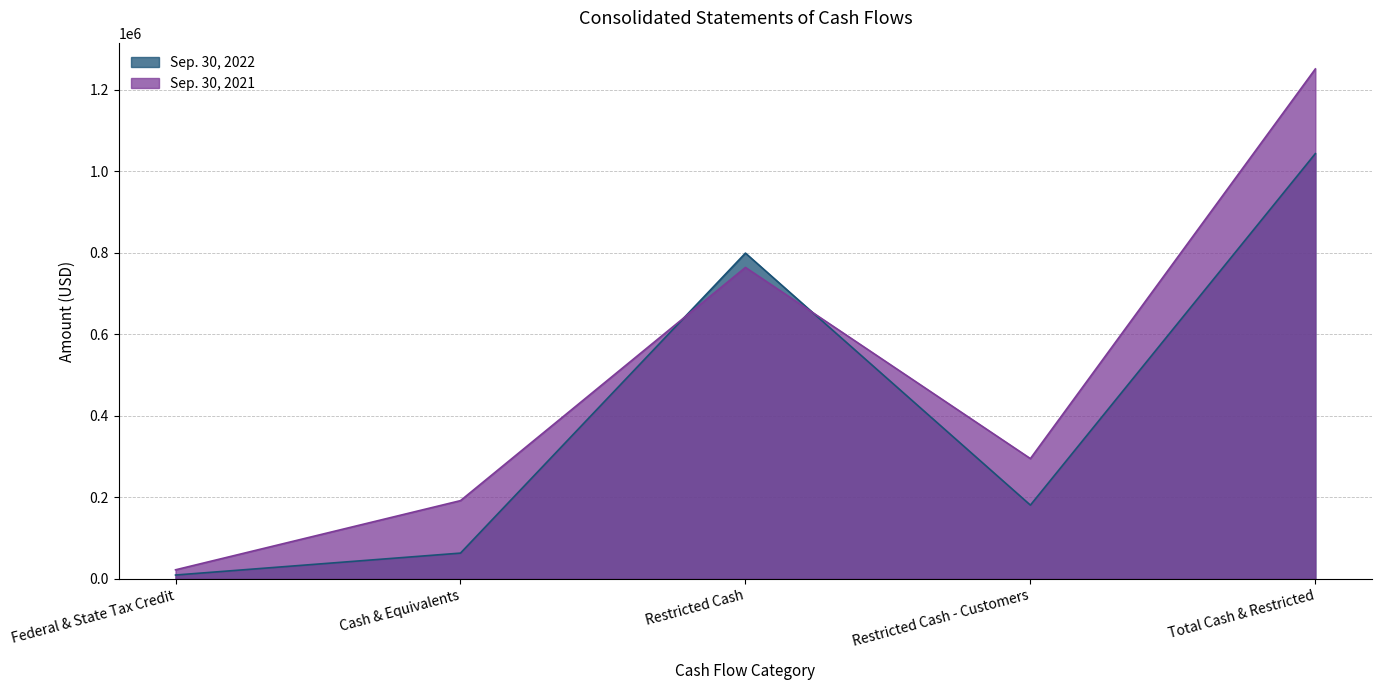

What is the average value of the Sep. 30, 2021 series?

504871